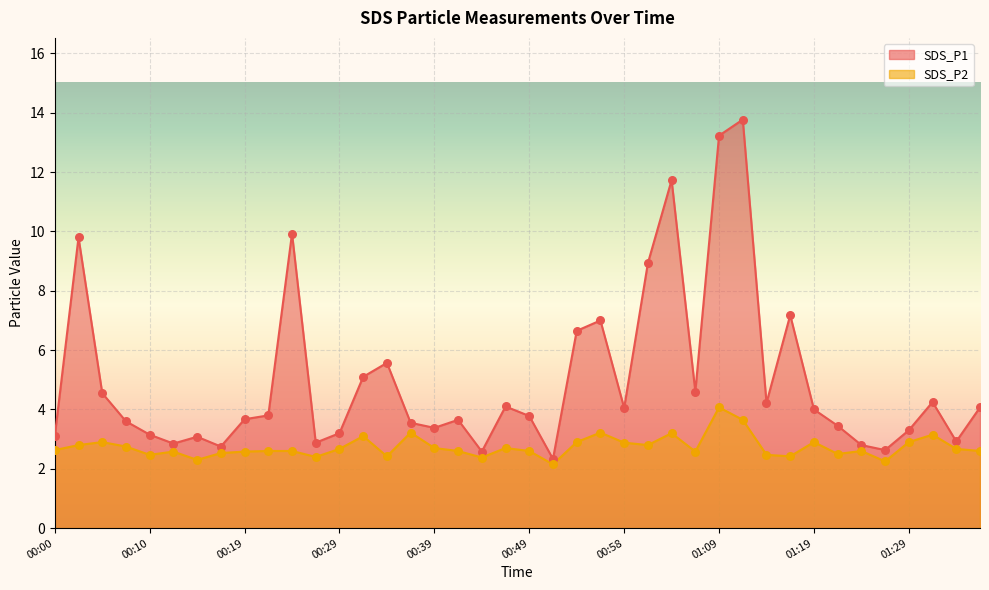

At how many categories does at least one series exceed 6?

9